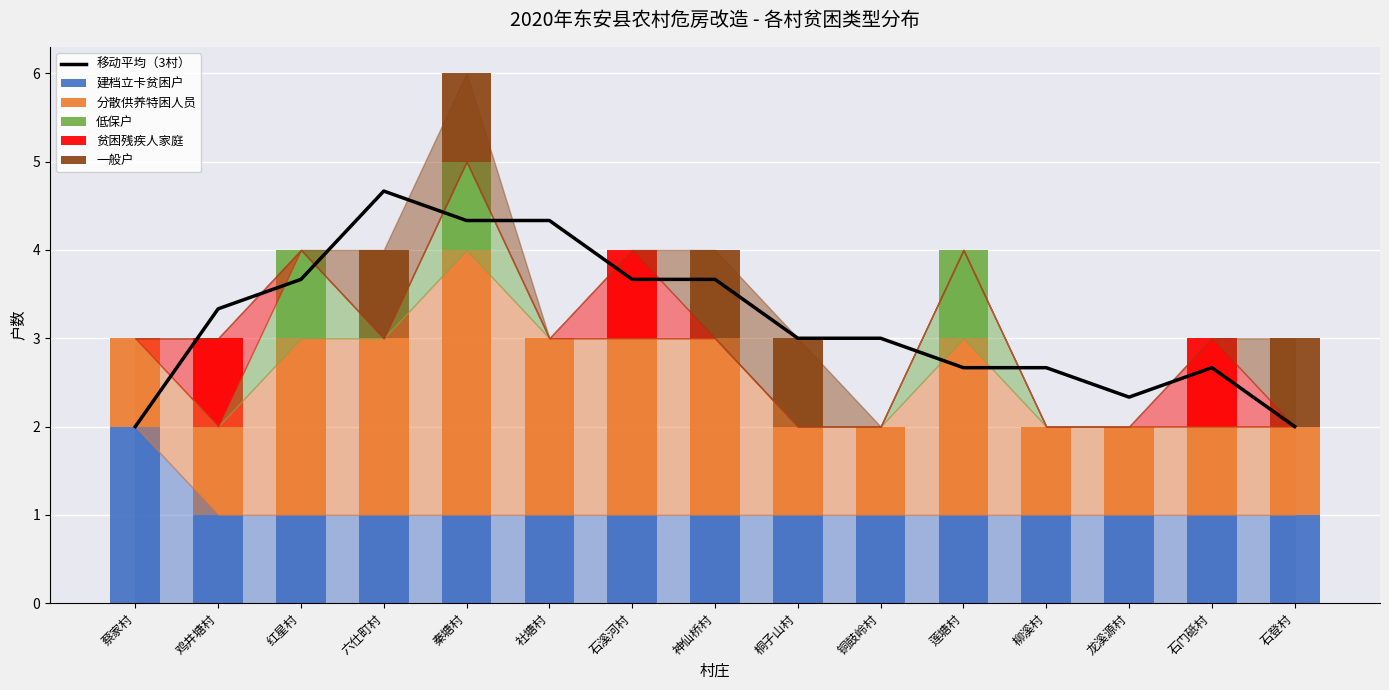

Reading right to left, extract all data points from this chart.

移动平均（3村）: 石登村=2.0	石门砥村=2.7	龙溪源村=2.3	柳溪村=2.7	莲塘村=2.7	铜鼓岭村=3.0	桐子山村=3.0	神仙桥村=3.7	石溪河村=3.7	社塘村=4.3	秦塘村=4.3	六仕町村=4.7	红星村=3.7	鸡井塘村=3.3	蔡家村=2.0
建档立卡贫困户: 石登村=1.0	石门砥村=1.0	龙溪源村=1.0	柳溪村=1.0	莲塘村=1.0	铜鼓岭村=1.0	桐子山村=1.0	神仙桥村=1.0	石溪河村=1.0	社塘村=1.0	秦塘村=1.0	六仕町村=1.0	红星村=1.0	鸡井塘村=1.0	蔡家村=2.0
分散供养特困人员: 石登村=1.0	石门砥村=1.0	龙溪源村=1.0	柳溪村=1.0	莲塘村=2.0	铜鼓岭村=1.0	桐子山村=1.0	神仙桥村=2.0	石溪河村=2.0	社塘村=2.0	秦塘村=3.0	六仕町村=2.0	红星村=2.0	鸡井塘村=1.0	蔡家村=1.0
低保户: 石登村=0.0	石门砥村=0.0	龙溪源村=0.0	柳溪村=0.0	莲塘村=1.0	铜鼓岭村=0.0	桐子山村=0.0	神仙桥村=0.0	石溪河村=0.0	社塘村=0.0	秦塘村=1.0	六仕町村=0.0	红星村=1.0	鸡井塘村=0.0	蔡家村=0.0
贫困残疾人家庭: 石登村=0.0	石门砥村=1.0	龙溪源村=0.0	柳溪村=0.0	莲塘村=0.0	铜鼓岭村=0.0	桐子山村=0.0	神仙桥村=0.0	石溪河村=1.0	社塘村=0.0	秦塘村=0.0	六仕町村=0.0	红星村=0.0	鸡井塘村=1.0	蔡家村=0.0
一般户: 石登村=1.0	石门砥村=0.0	龙溪源村=0.0	柳溪村=0.0	莲塘村=0.0	铜鼓岭村=0.0	桐子山村=1.0	神仙桥村=1.0	石溪河村=0.0	社塘村=0.0	秦塘村=1.0	六仕町村=1.0	红星村=0.0	鸡井塘村=0.0	蔡家村=0.0